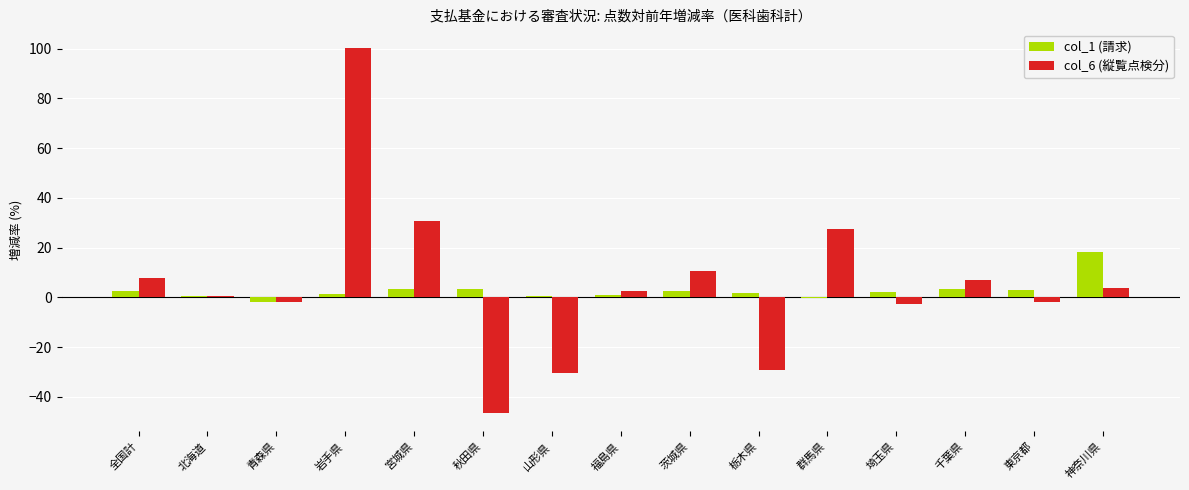

What is the average value of the col_1 (請求) series?

2.8